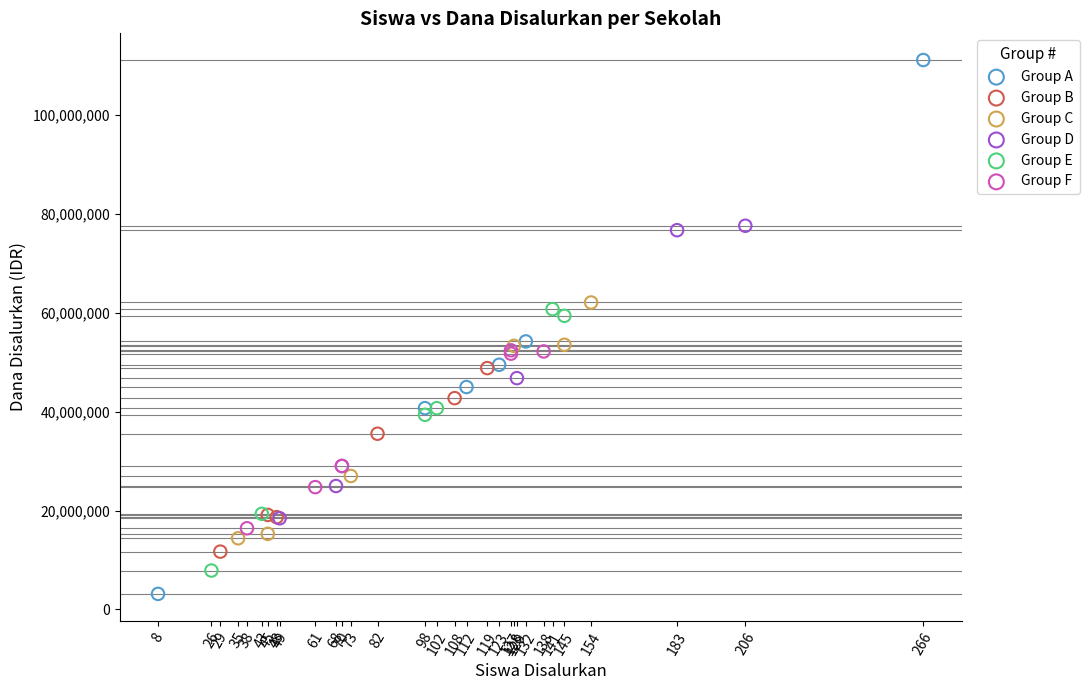

Which series reaches the minimum Y coordinate?

Group A